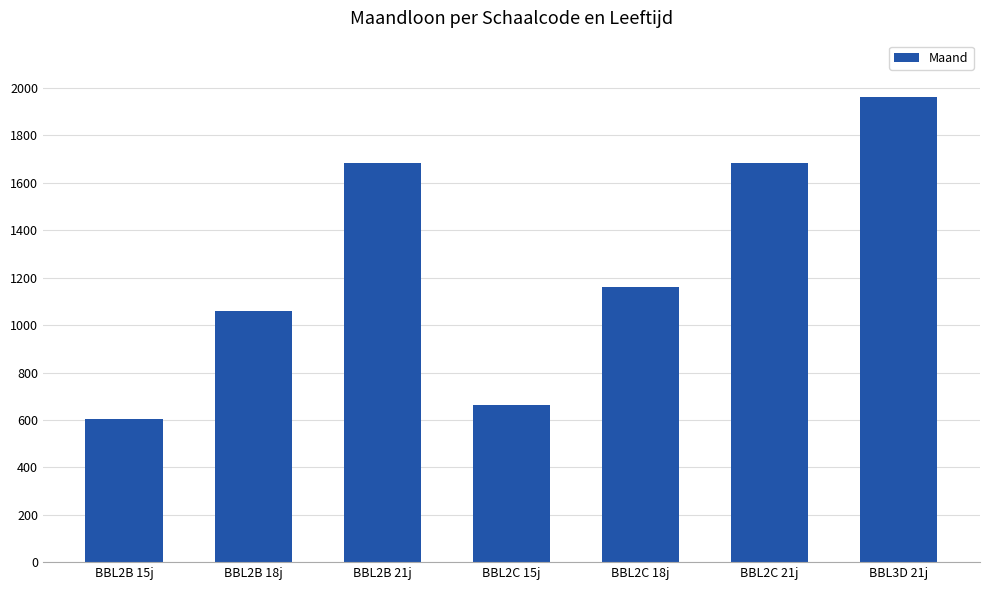

How many series are shown in this chart?

1